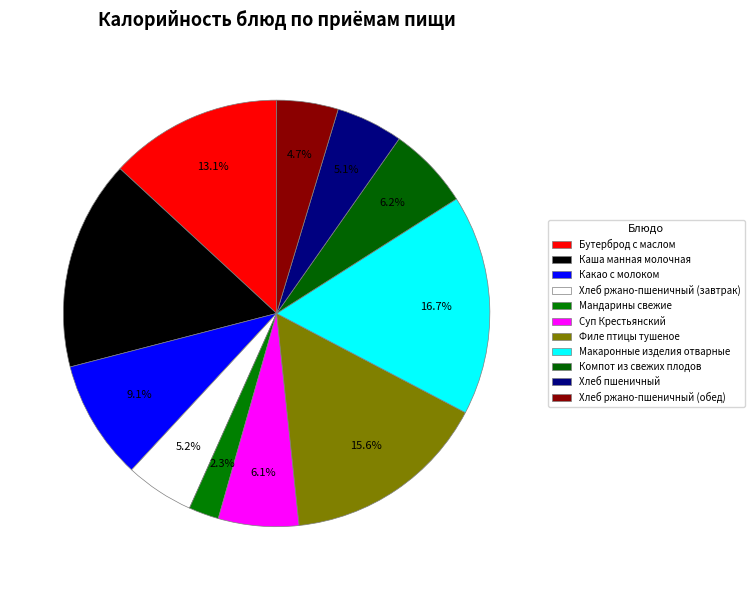

Count the number of slices in the pie.

11